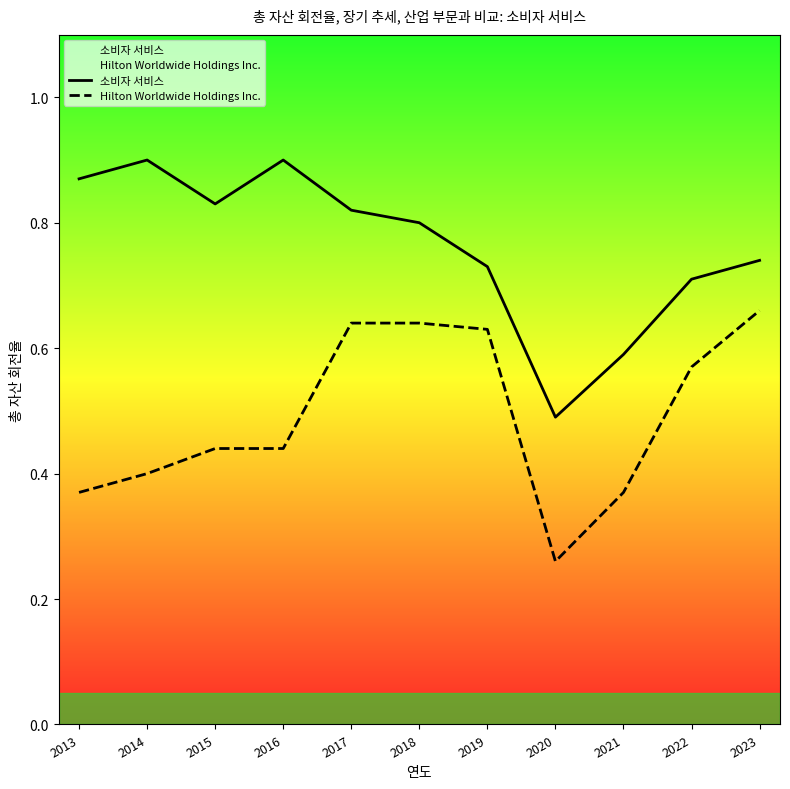

True or false: Hilton Worldwide Holdings Inc. and 소비자 서비스 cross at least once.

False